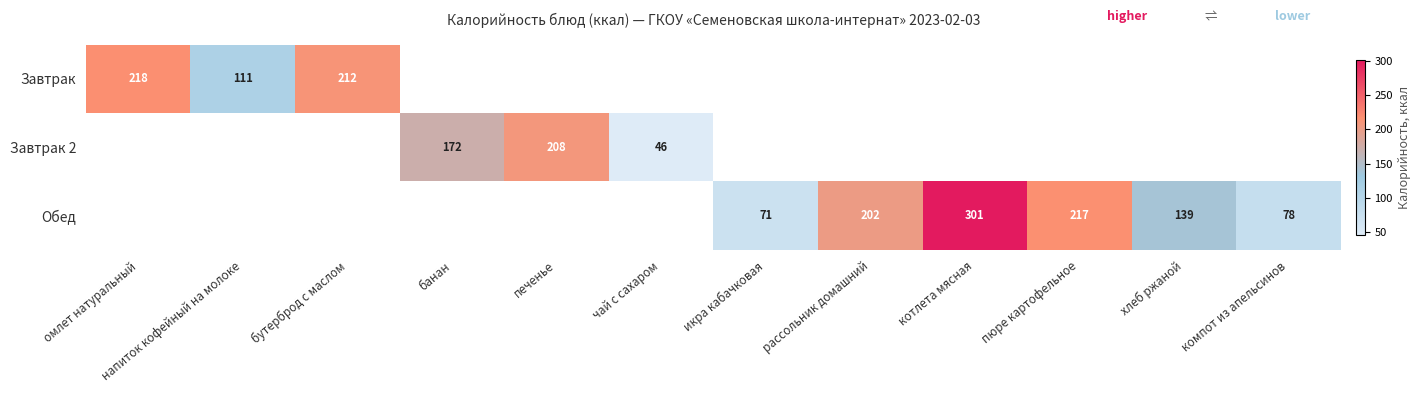

True or false: Завтрак has a value of 325.1 at бутерброд с маслом.

False